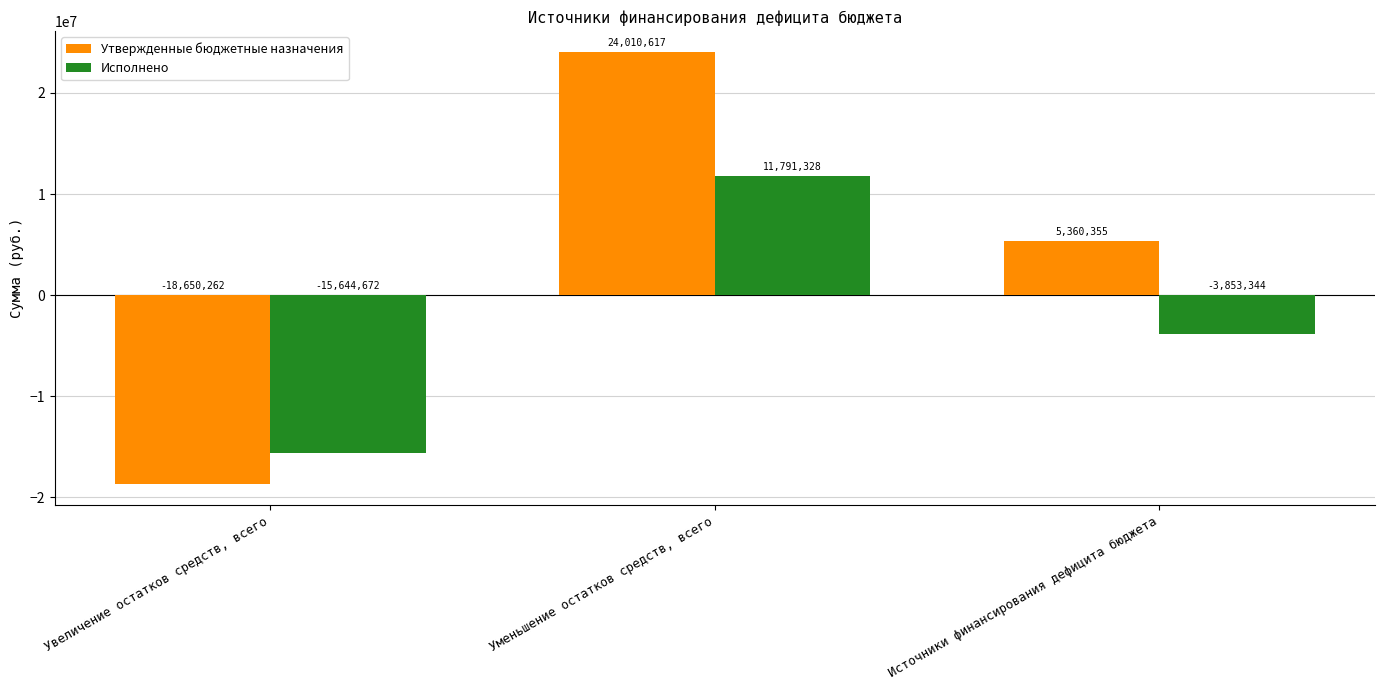

What is the label of the 2nd bar from the right?

Уменьшение остатков средств, всего